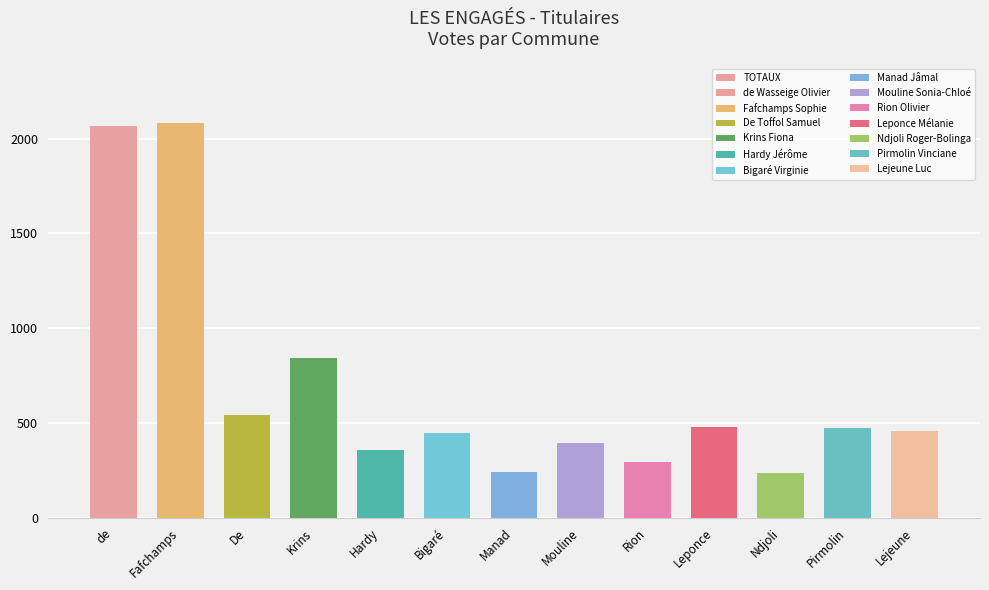

The value at Manad is 240. True or false?

True